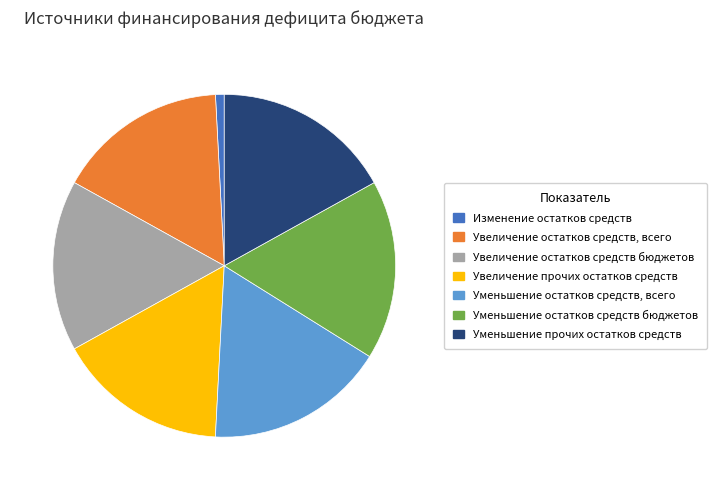

Combined, do Уменьшение остатков средств, всего and Увеличение остатков средств, всего account for over 50%?

No